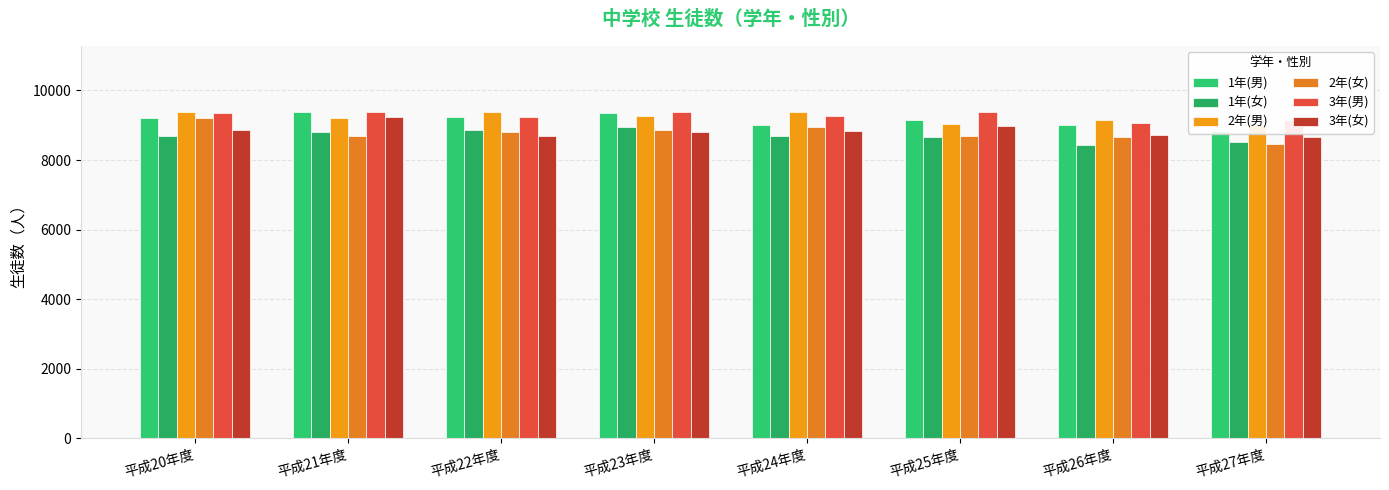

What is the greatest value displayed?

9395